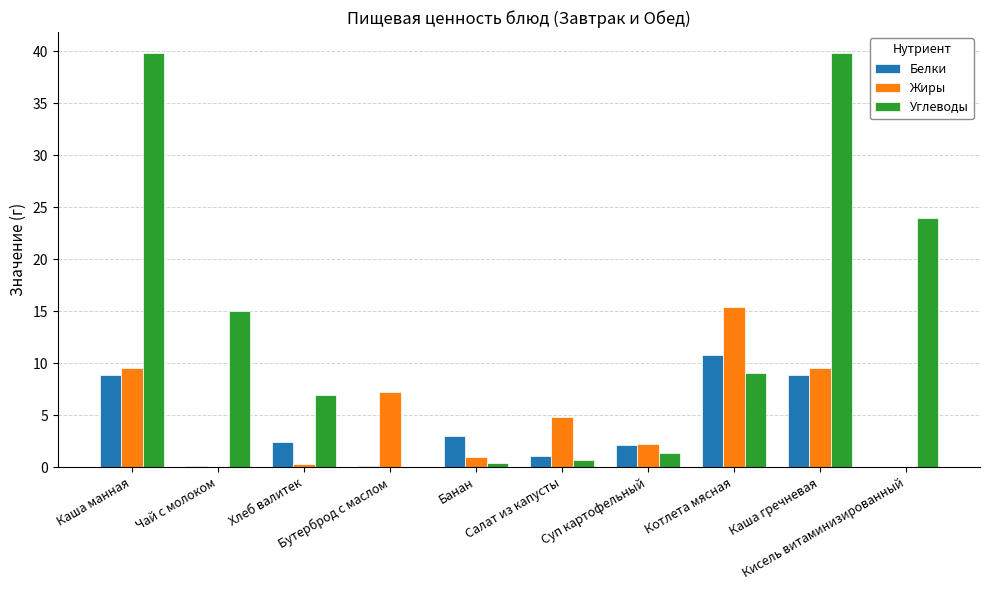

Which series has the largest total across all categories?

Углеводы